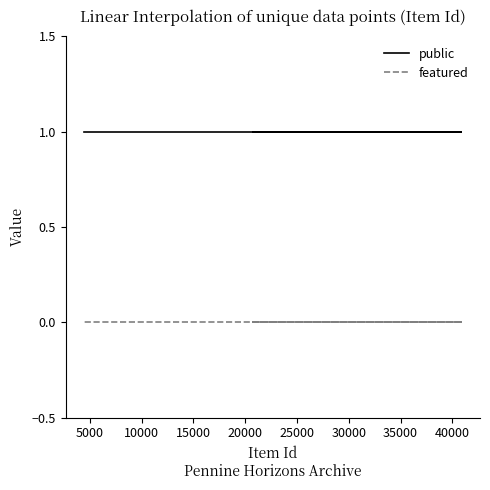

Does the chart display data point markers on the line(s)?

No